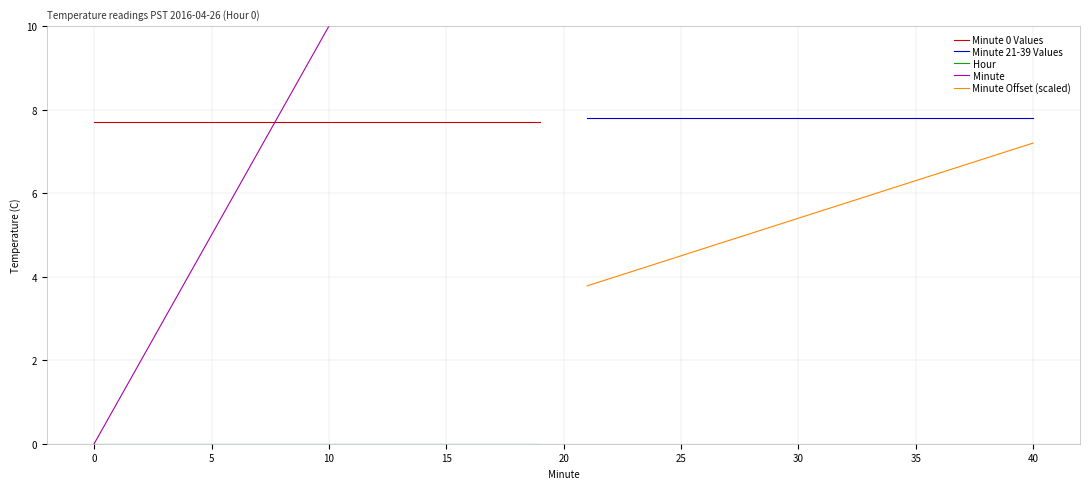

True or false: Minute 0 Values has a value of 7.7 at 10.

True